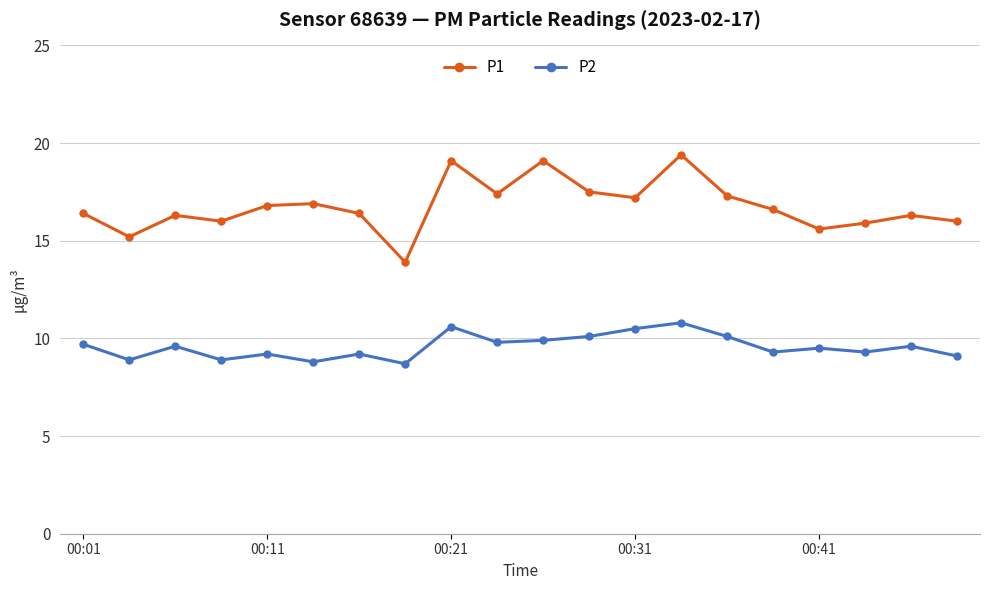

Rank the series by their maximum value, from highest to lowest.

P1, P2